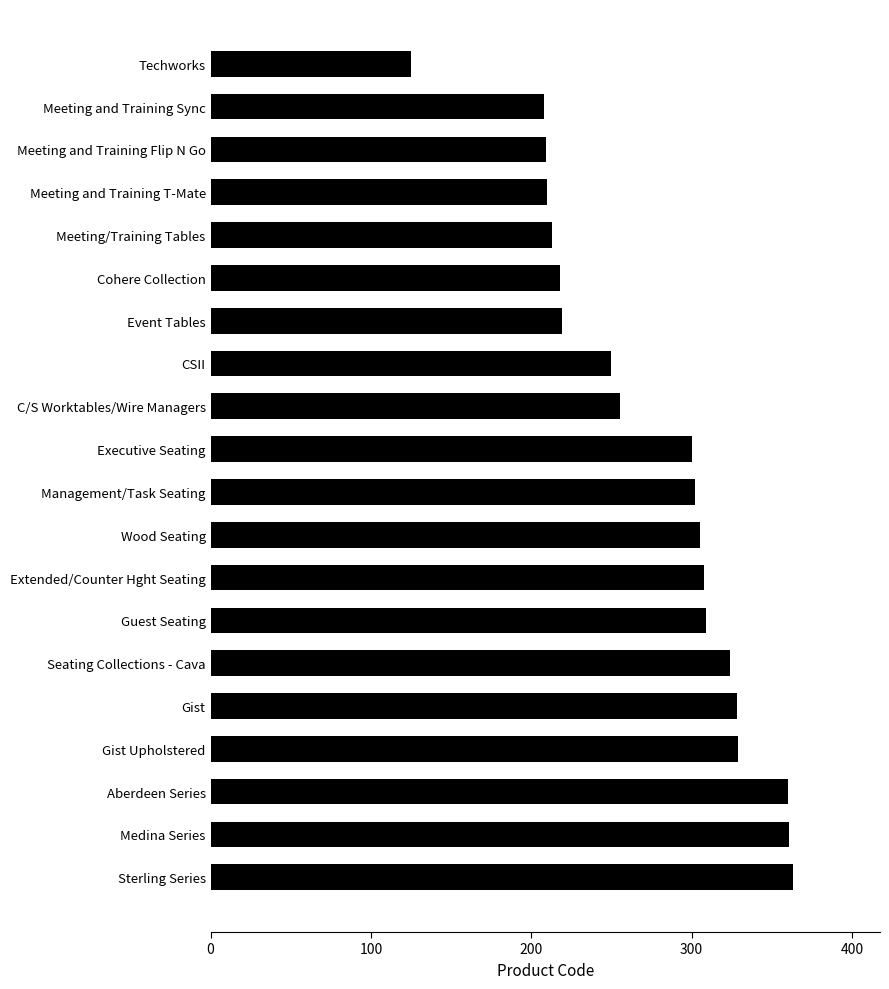

What value does the data have at Medina Series?

361